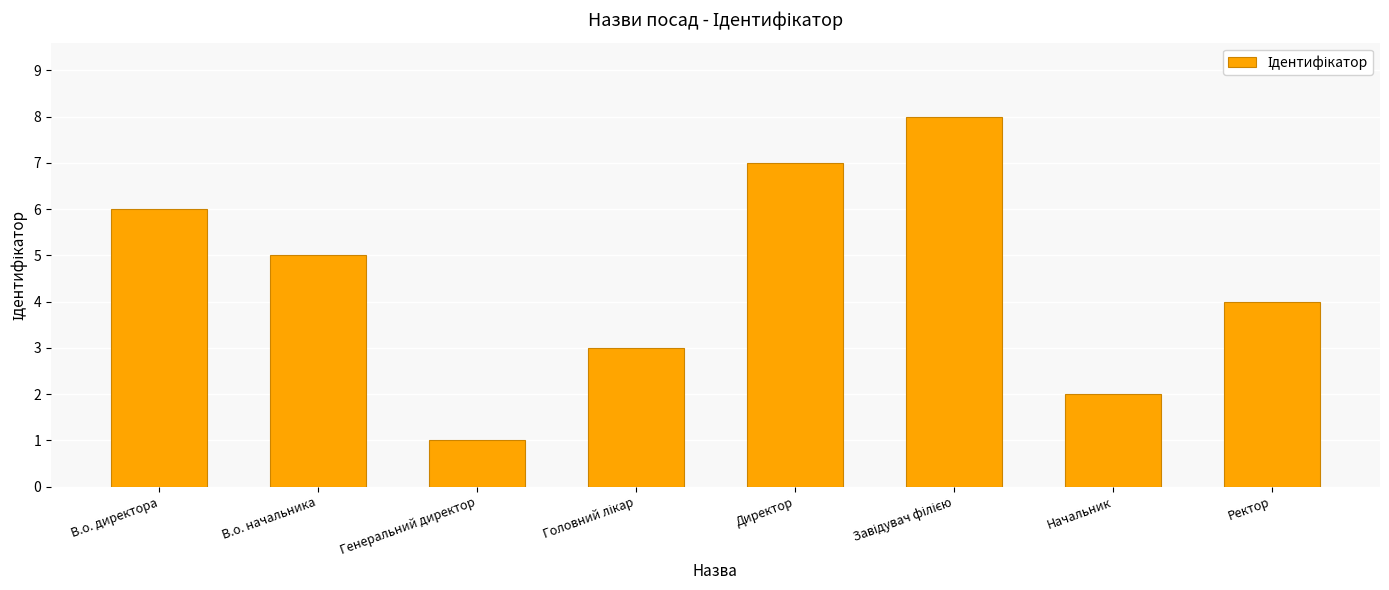

The chart shows a value of 3 at В.о. начальника. True or false?

False